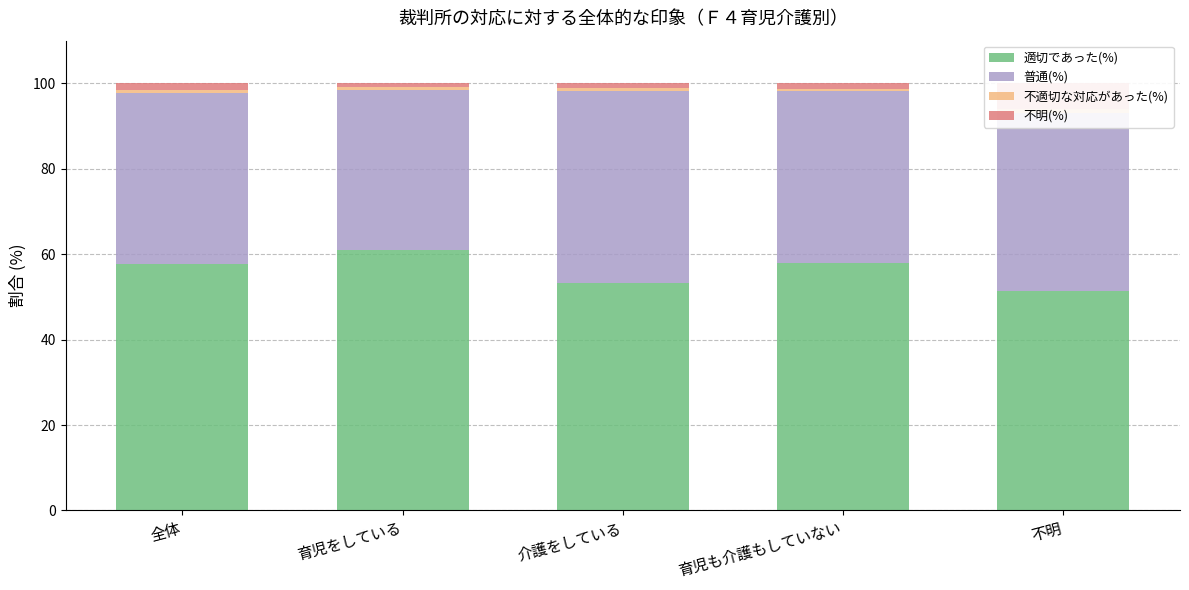

Rank the categories by 不明(%) value from highest to lowest.

不明, 全体, 育児も介護もしていない, 介護をしている, 育児をしている